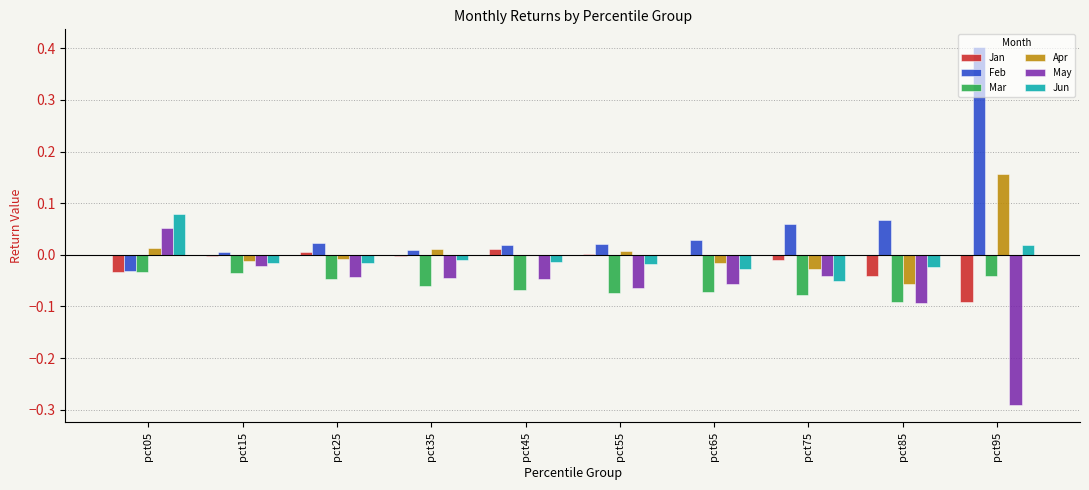

What is the highest value of the Feb series?

0.4